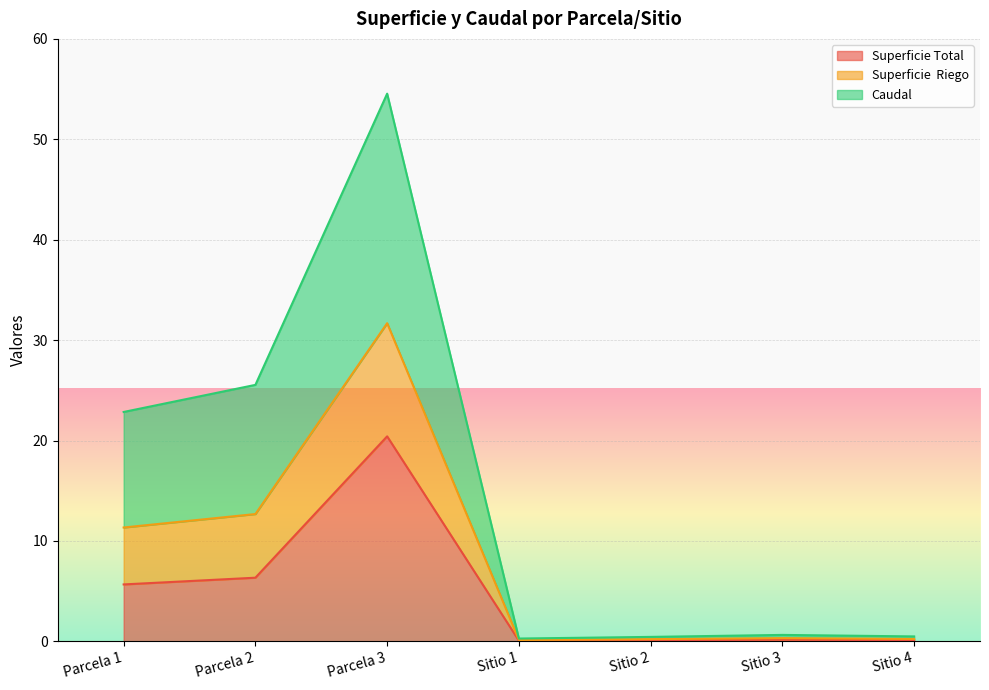

What is the value of the Caudal point at the 6th from the left?

0.3